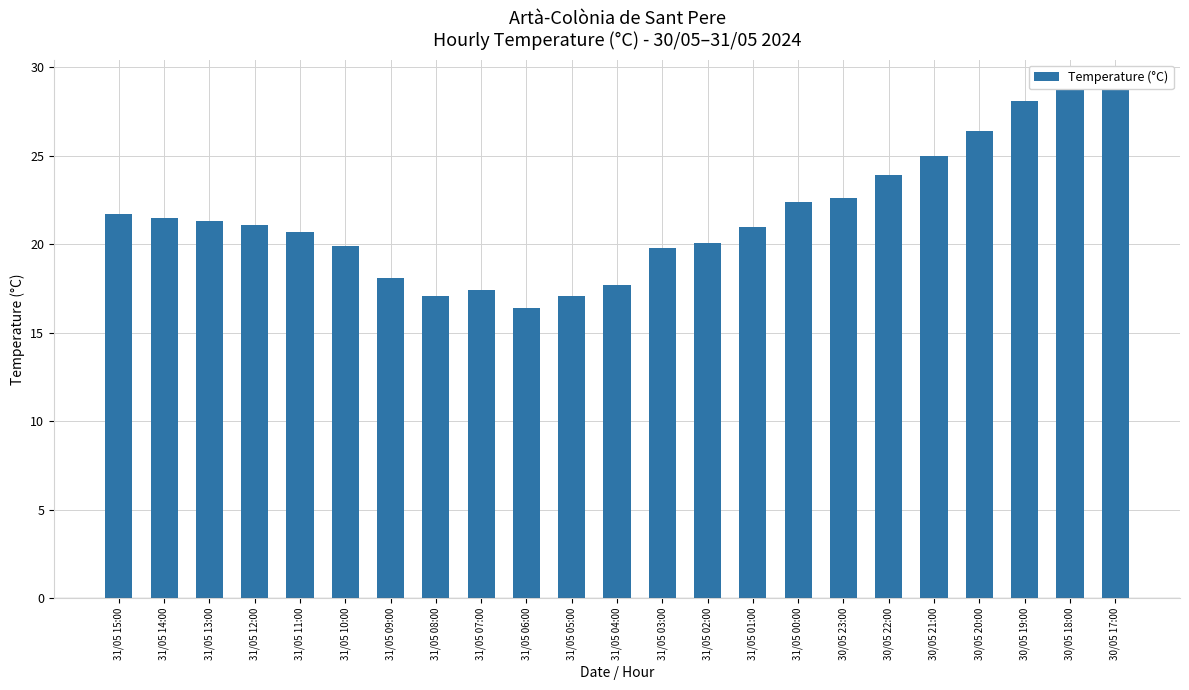

At which category does the chart reach its minimum across all series?

31/05 06:00